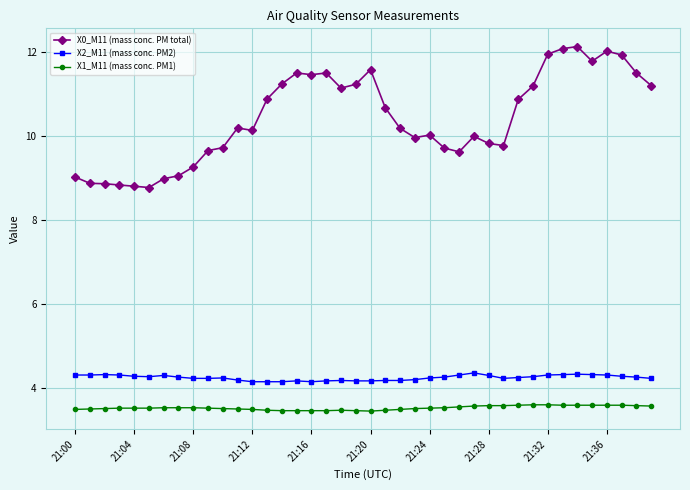

True or false: X2_M11 (mass conc. PM2) has more than 1 interior local peaks.

True